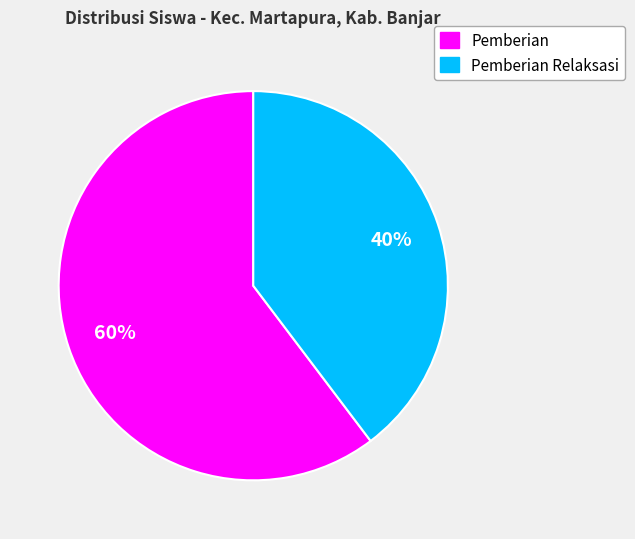

To the nearest percent, what is the average slice percentage?

50%